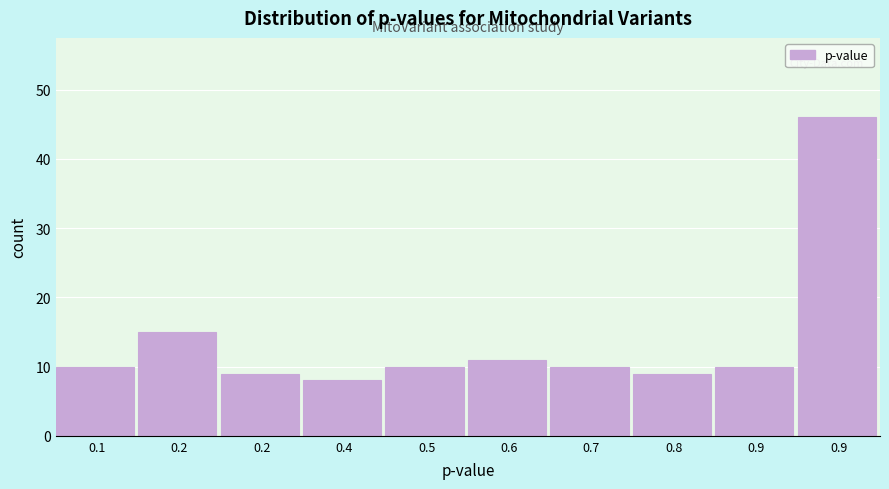

Does the chart contain any negative values?

No